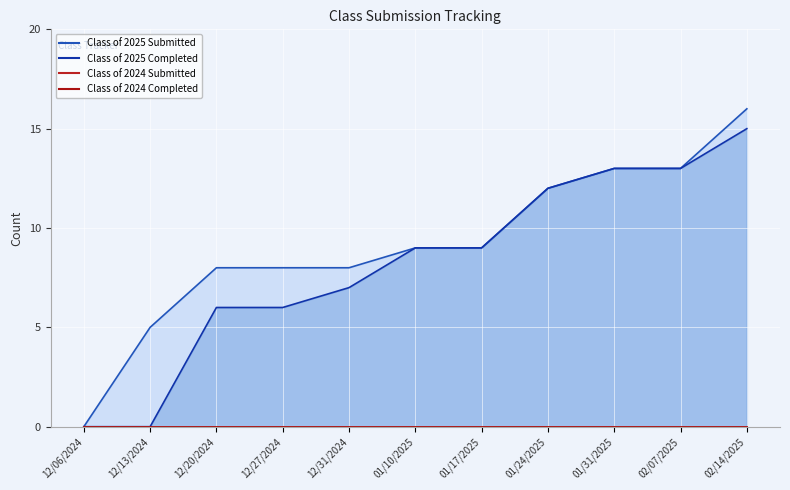

What is the difference between the maximum and minimum values in the Class of 2025 Submitted series?

16